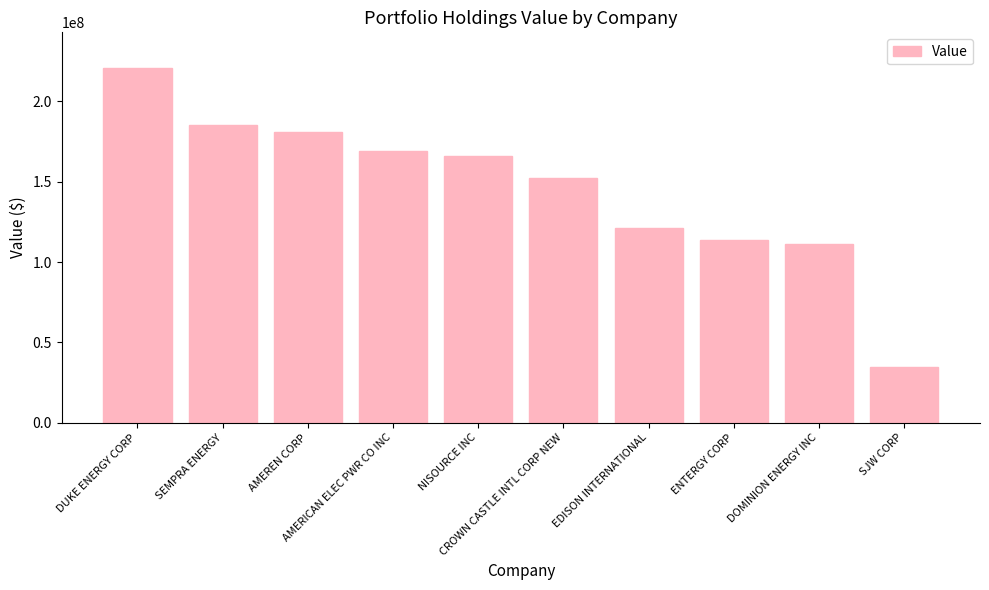

Are the bars horizontal?

No